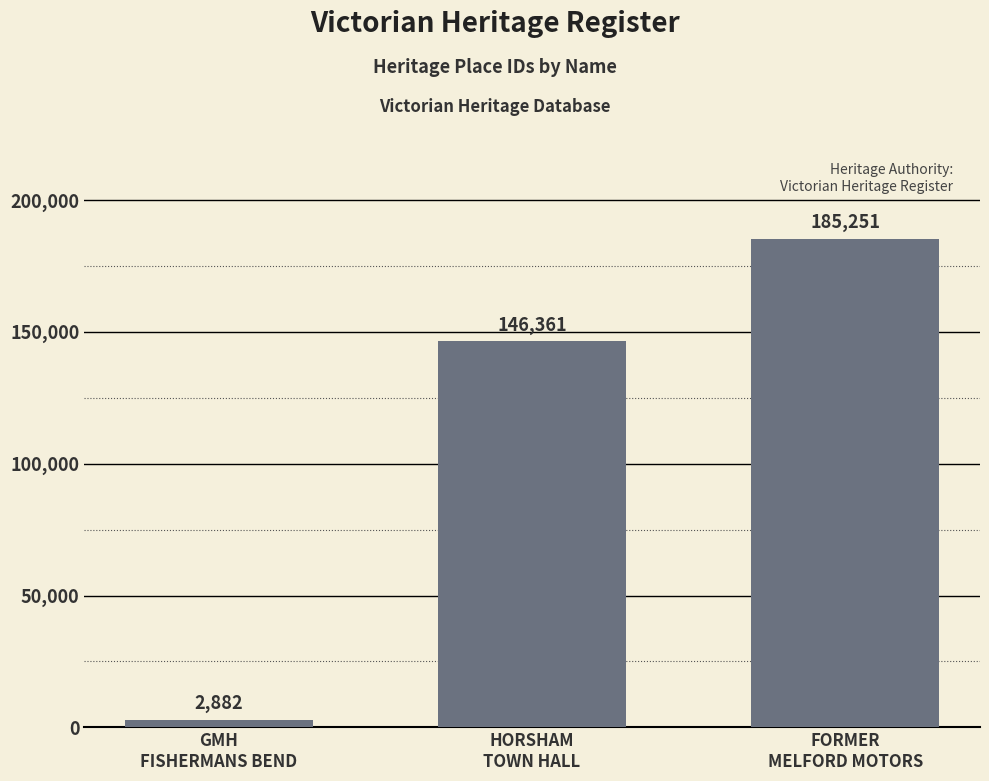

What is the change in value from HORSHAM
TOWN HALL to FORMER
MELFORD MOTORS?

+38890